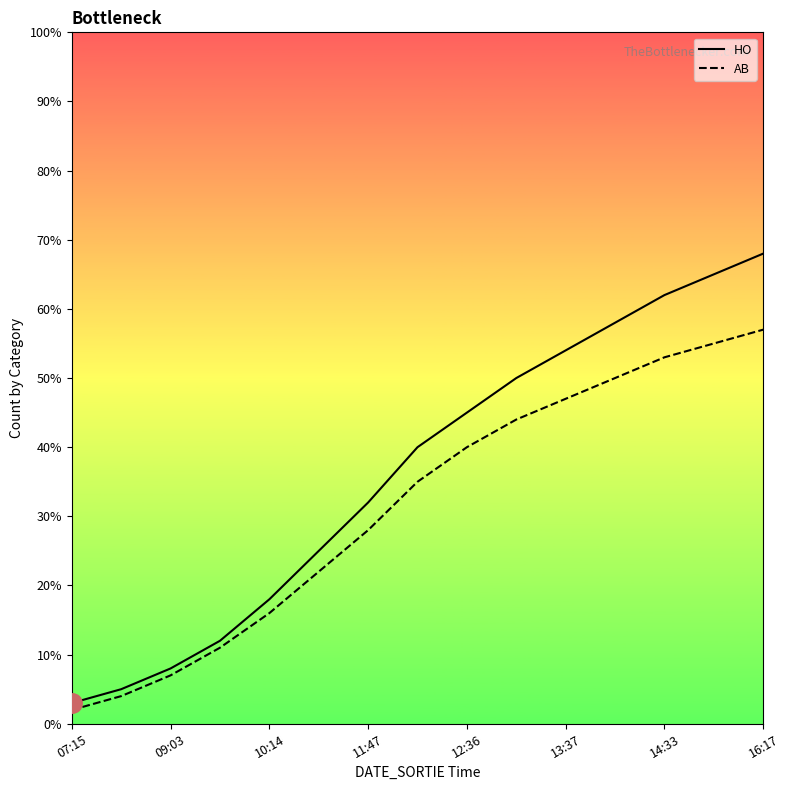

List the series in order of their overall mean, highest first.

HO, AB